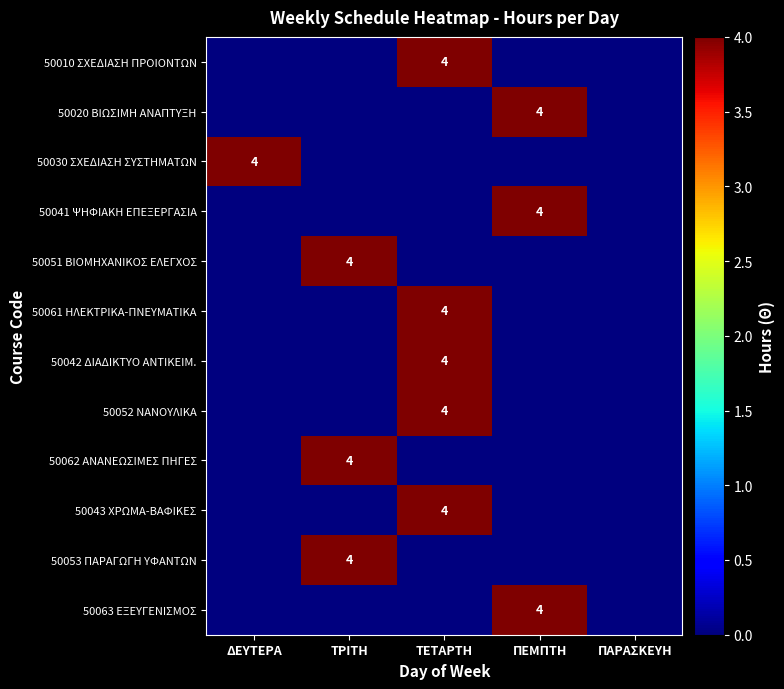

The value of 50043 ΧΡΩΜΑ-ΒΑΦΙΚΕΣ at ΤΕΤΑΡΤΗ is 4. True or false?

True